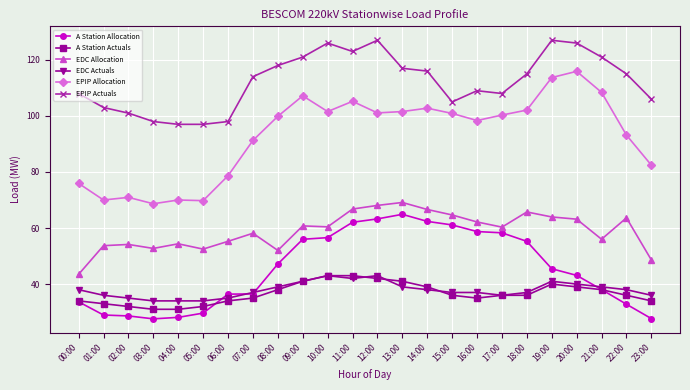

What is the smallest value displayed?

27.6